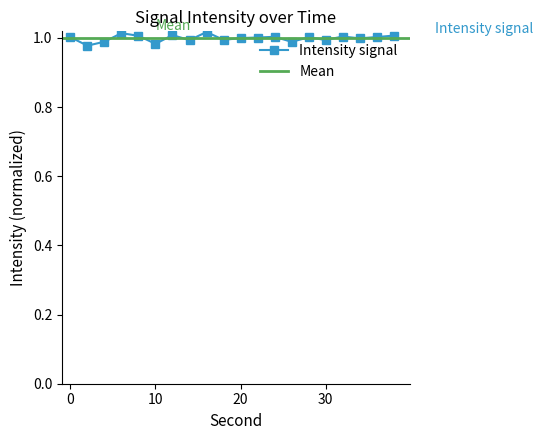

What is the sum of all values?

20.0